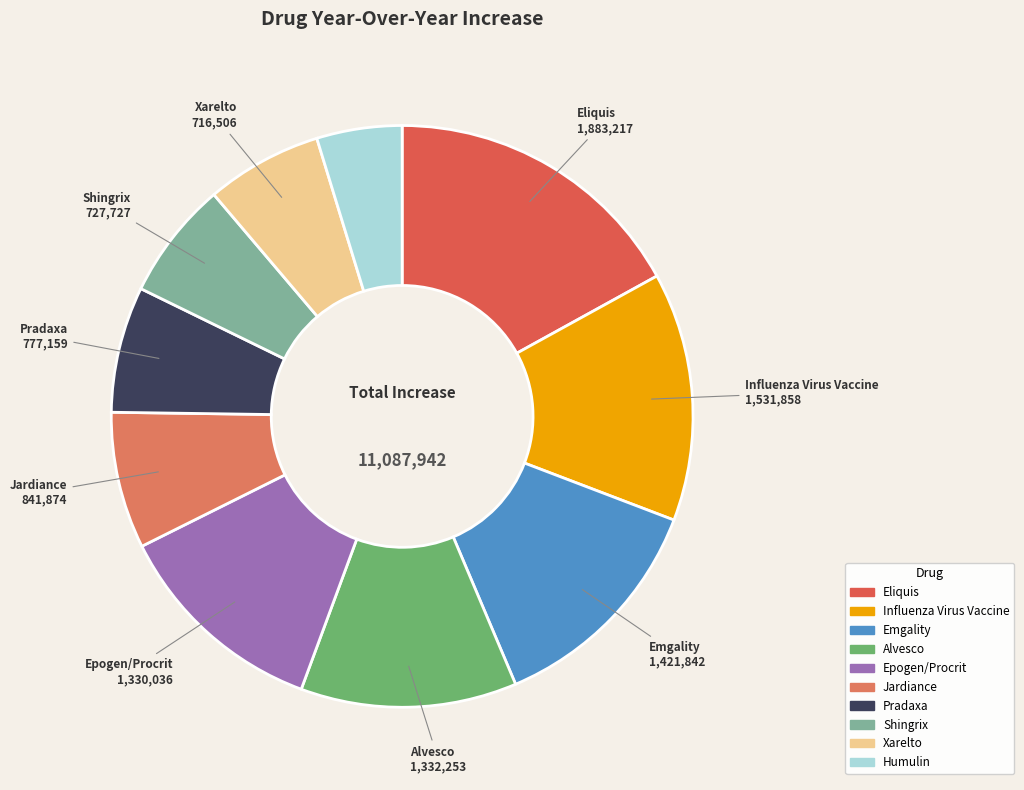

How many segments does this pie chart have?

10